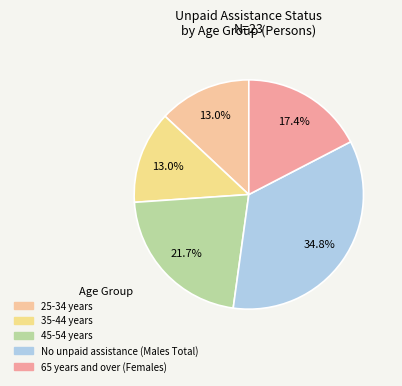

To the nearest percent, what is the difference between the largest and smallest slice percentages?

22%